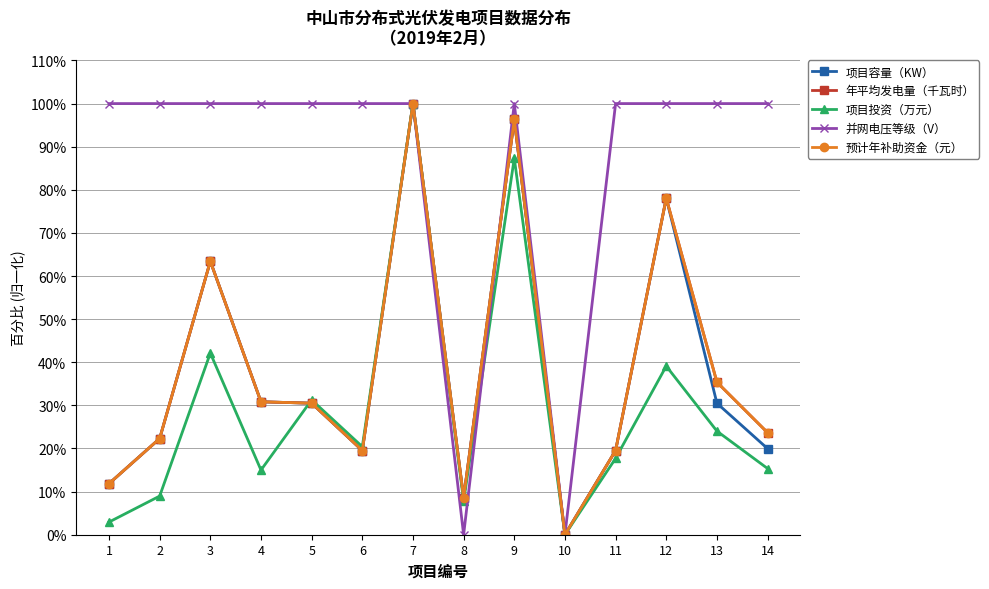

Does the chart have visible grid lines?

Yes